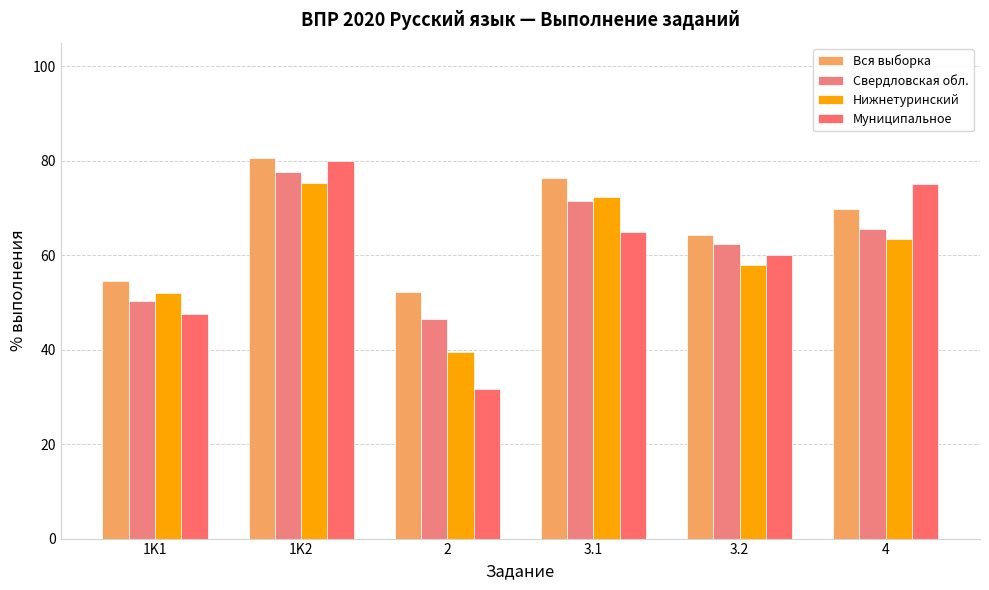

True or false: Свердловская обл. has a value of 139.2 at 1K2.

False